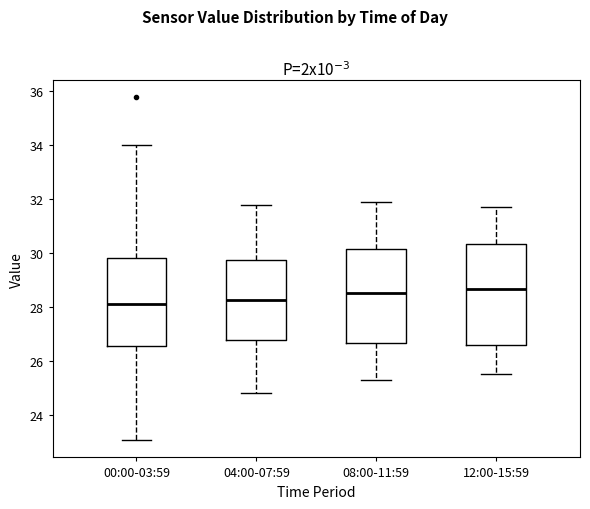

Reading left to right, transcribe this box plot: for each box, give where its median line is, the range the box spans, and where its two whiskers end, as read against the y-axis. The values are not printed on the chart, so give them approximately, as read against the axis.

00:00-03:59: median 28.2, box 26.6 to 29.8, whiskers 23.0 to 34.0
04:00-07:59: median 28.2, box 26.8 to 29.8, whiskers 24.8 to 31.8
08:00-11:59: median 28.6, box 26.6 to 30.2, whiskers 25.4 to 32.0
12:00-15:59: median 28.6, box 26.6 to 30.4, whiskers 25.6 to 31.8